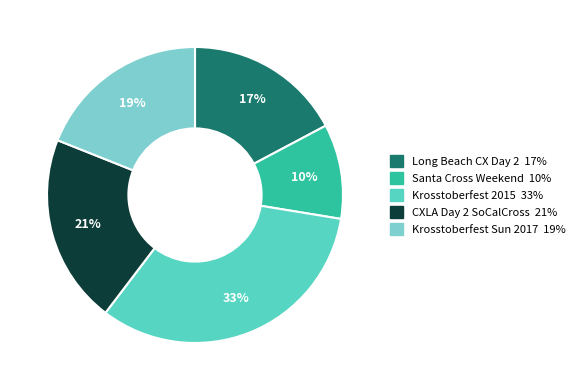

Does any single category account for the majority?

No